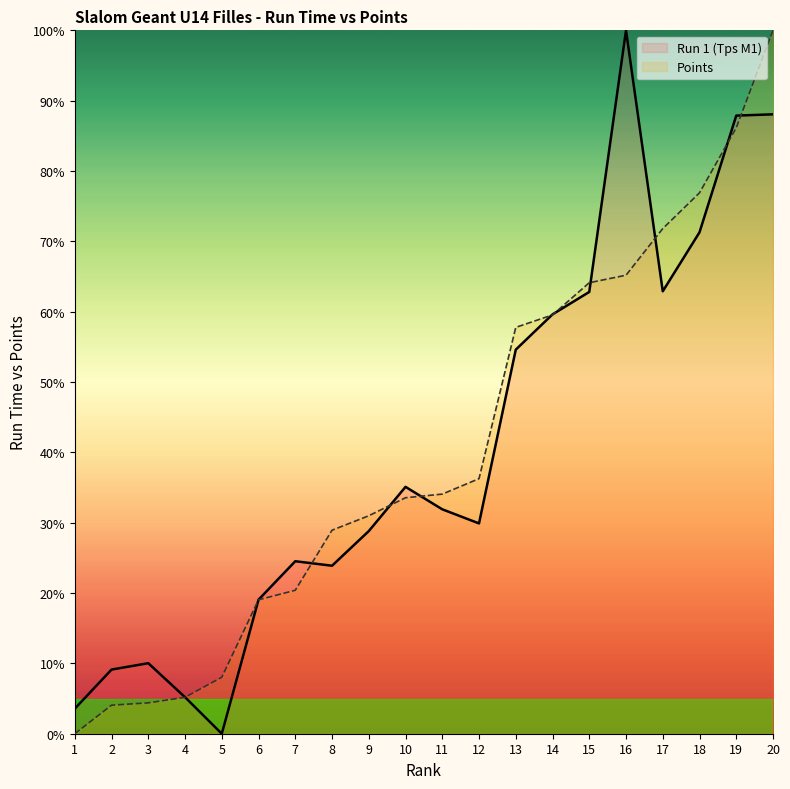

Is it true that Points equals 36.5 at 13?

False